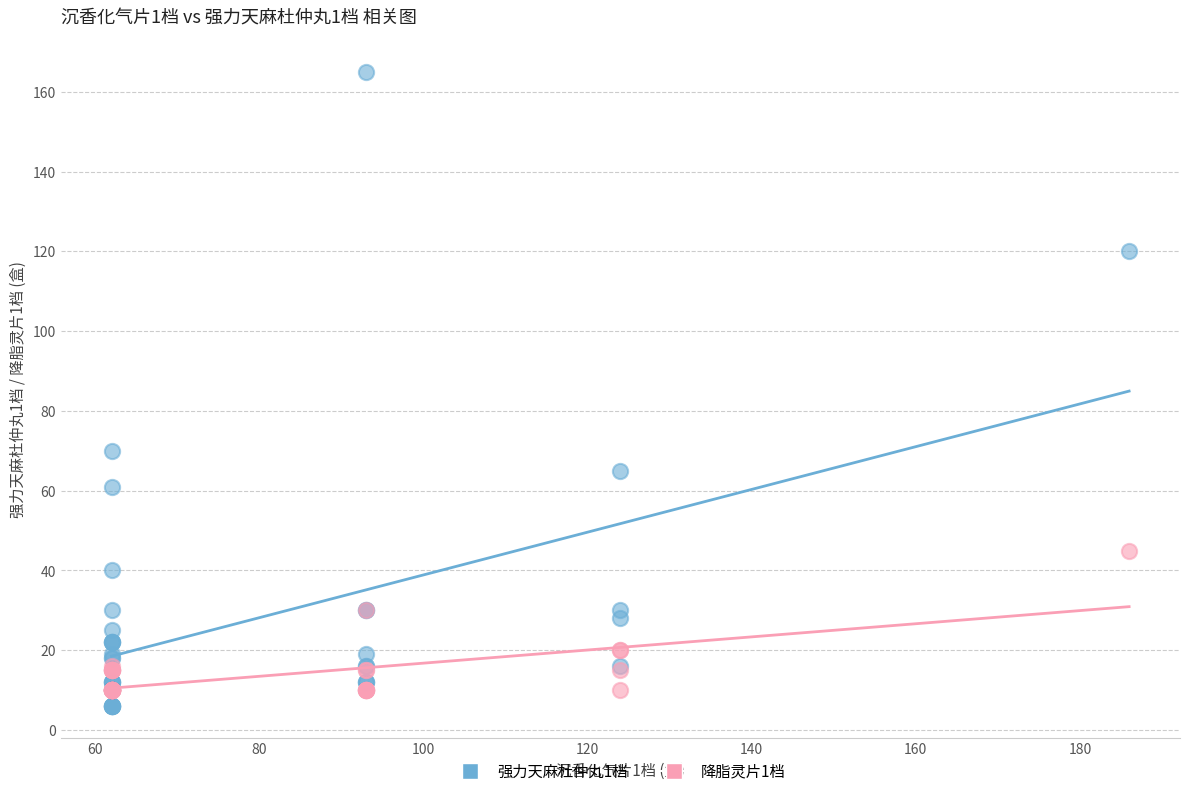

Across all series, what Y value is closest to 85?

70